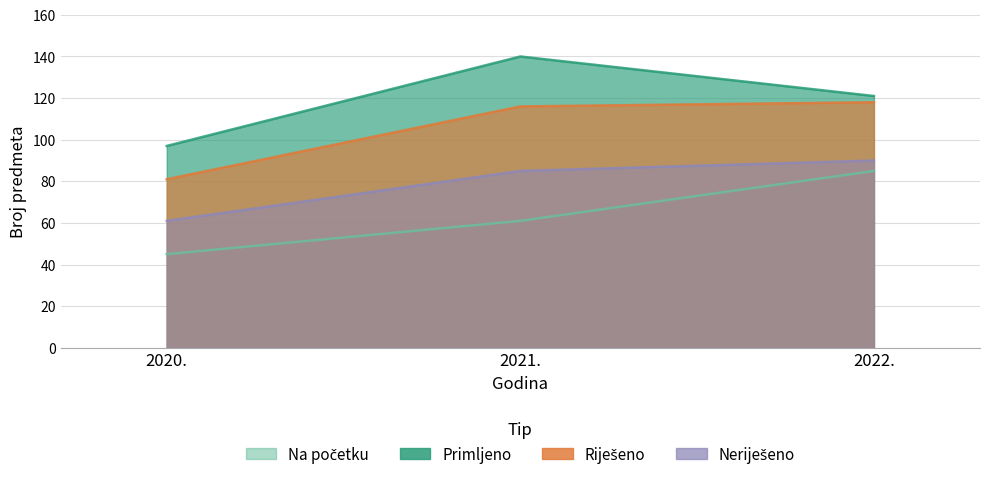

Which series changed the most between 2020. and 2021.?

Primljeno